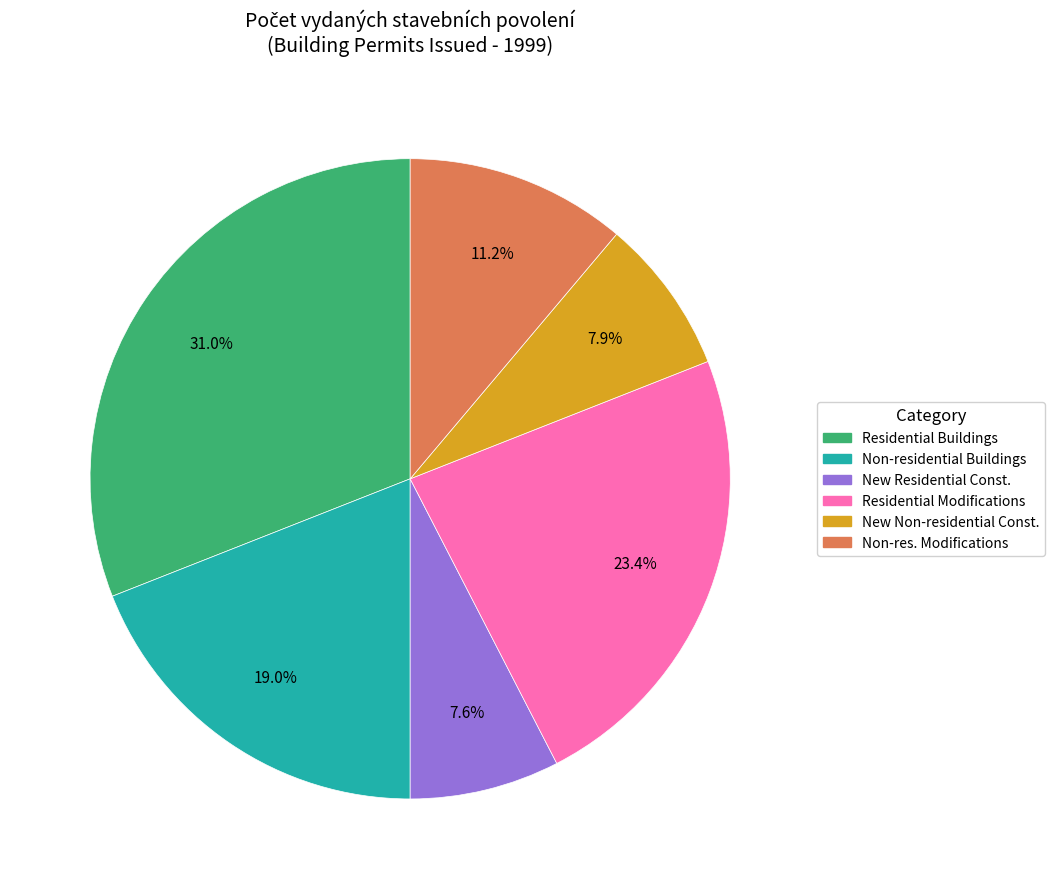

Count the number of slices in the pie.

6